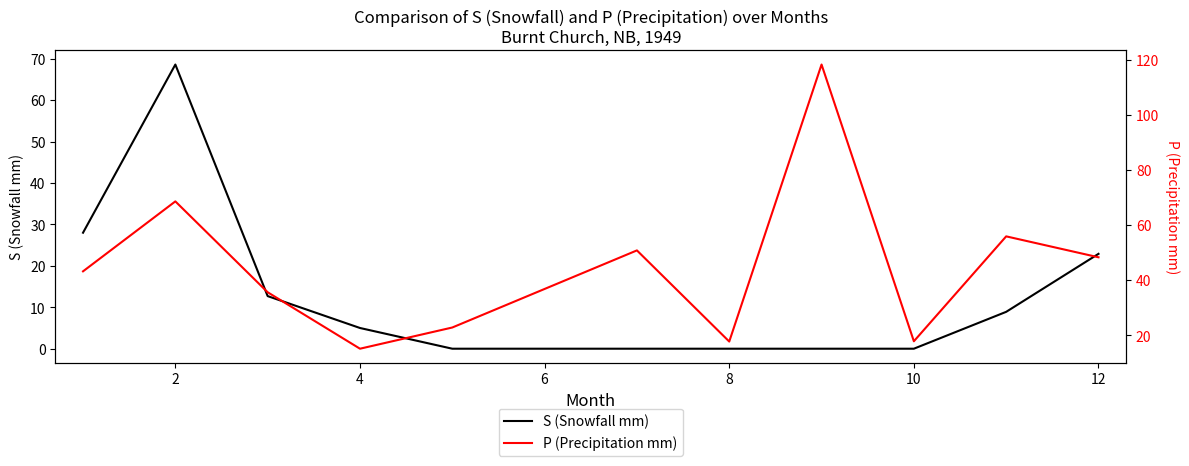

The S (Snowfall mm) series shows 22.9 at 12. True or false?

True